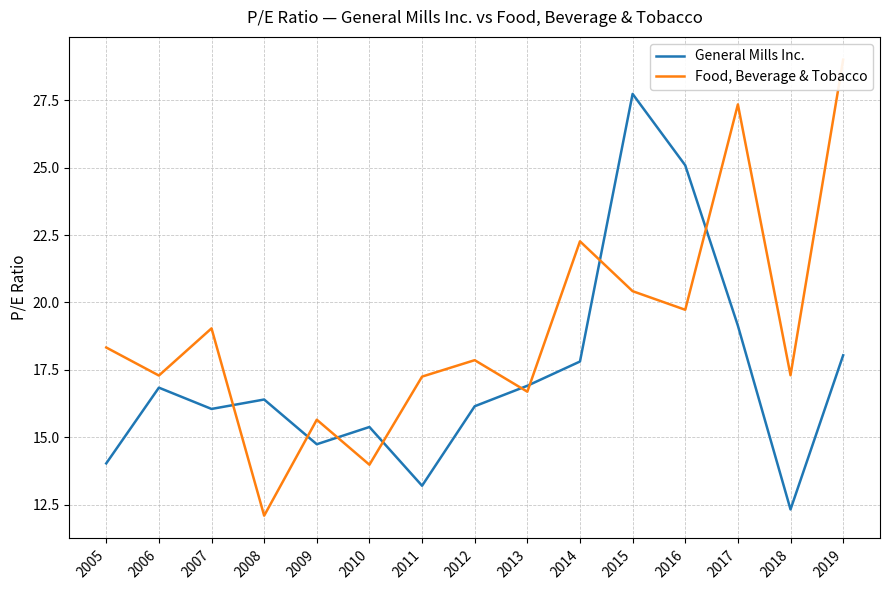

Which has a higher value, 2016 or 2010?

2016